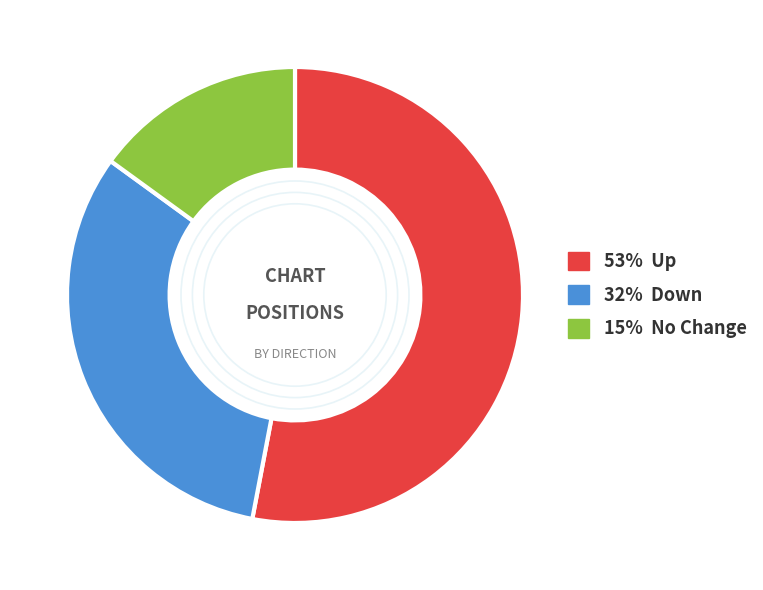

Does any single category account for the majority?

Yes